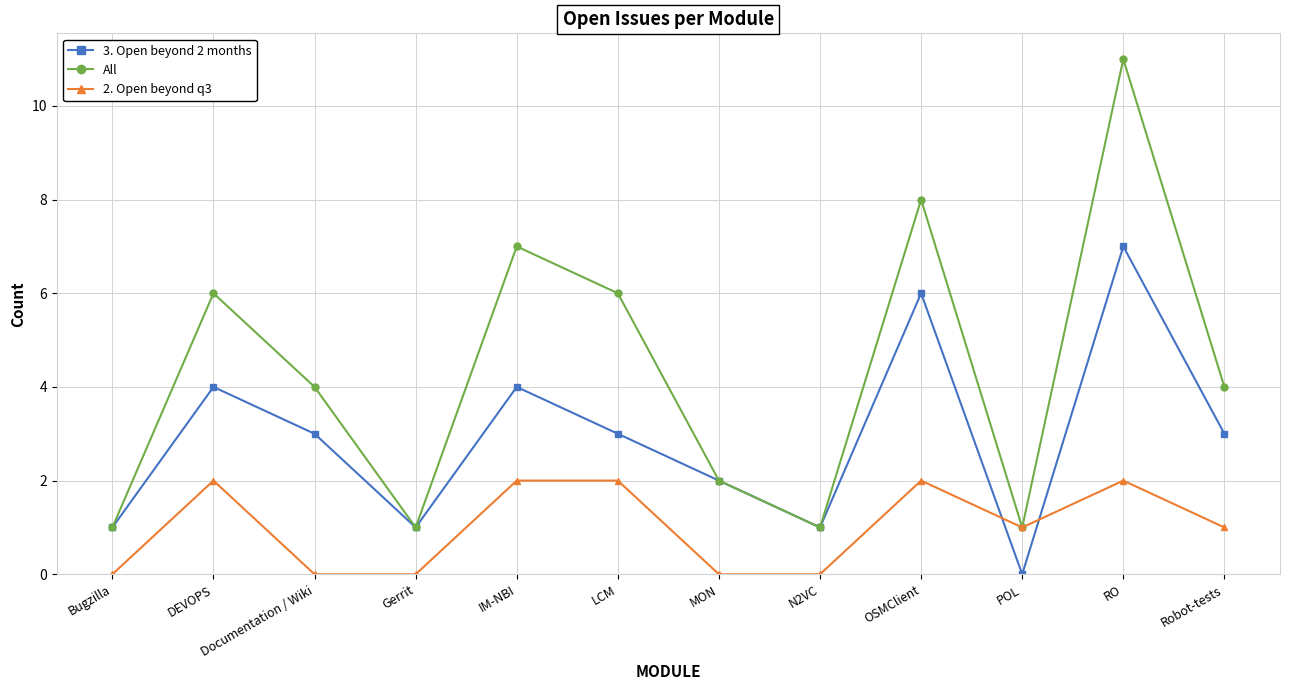

Reading left to right, extract all data points from this chart.

3. Open beyond 2 months: Bugzilla=1	DEVOPS=4	Documentation / Wiki=3	Gerrit=1	IM-NBI=4	LCM=3	MON=2	N2VC=1	OSMClient=6	POL=0	RO=7	Robot-tests=3
All: Bugzilla=1	DEVOPS=6	Documentation / Wiki=4	Gerrit=1	IM-NBI=7	LCM=6	MON=2	N2VC=1	OSMClient=8	POL=1	RO=11	Robot-tests=4
2. Open beyond q3: Bugzilla=0	DEVOPS=2	Documentation / Wiki=0	Gerrit=0	IM-NBI=2	LCM=2	MON=0	N2VC=0	OSMClient=2	POL=1	RO=2	Robot-tests=1